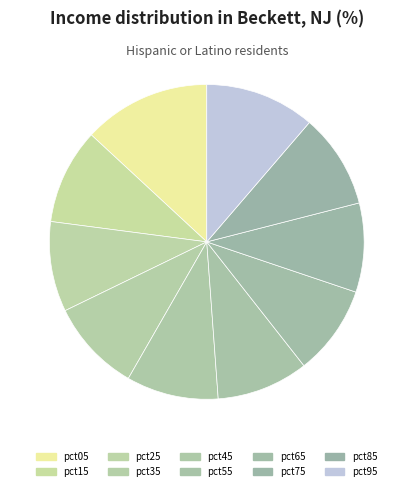

What is the total percentage of pct45 and pct65?

18.7%